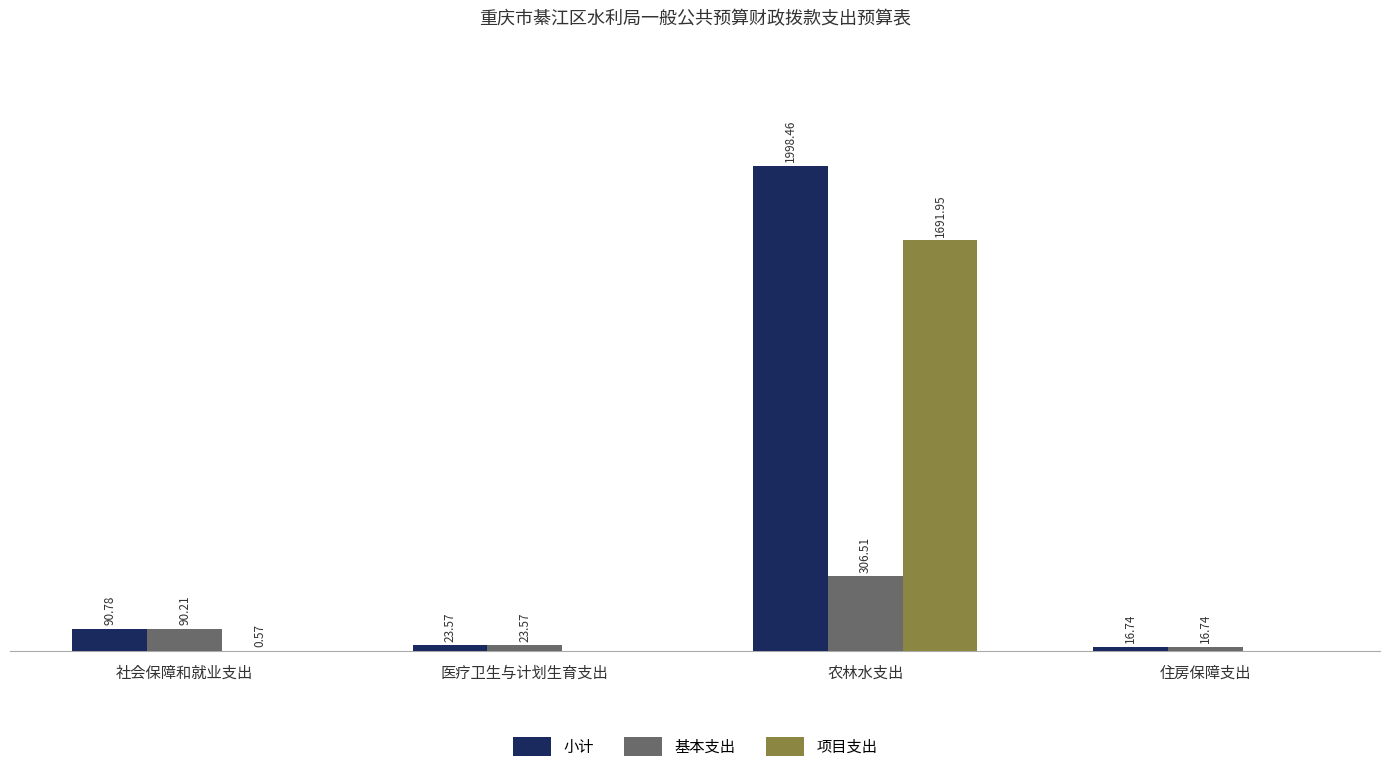

At which category is the sum across all series the highest?

农林水支出